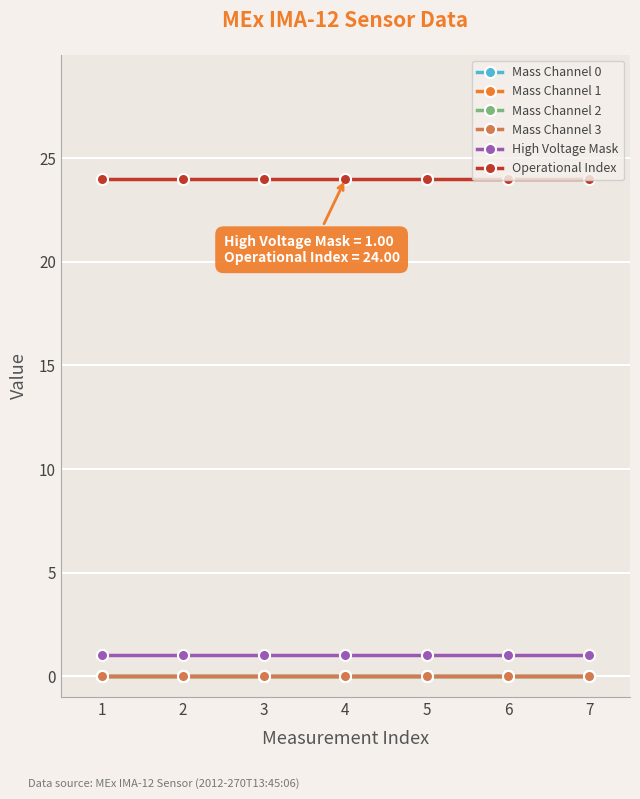

Is this an area chart (filled region under the line)?

No